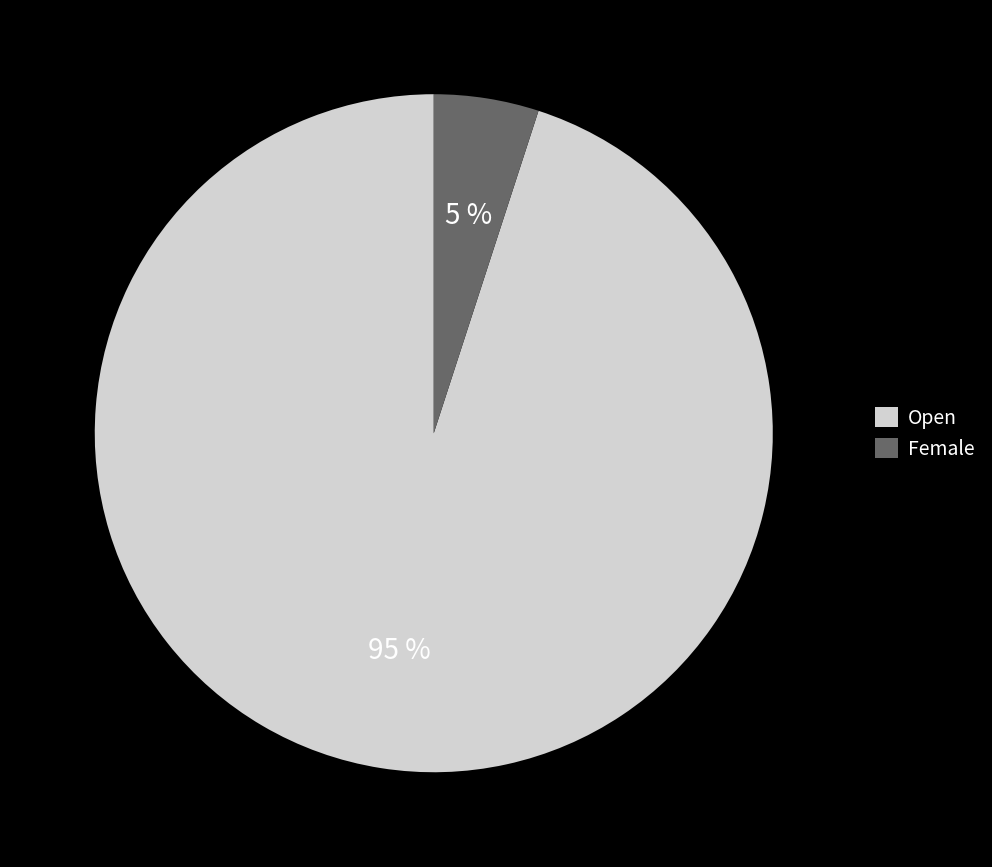

Is the sum of Female and Open greater than half?

Yes